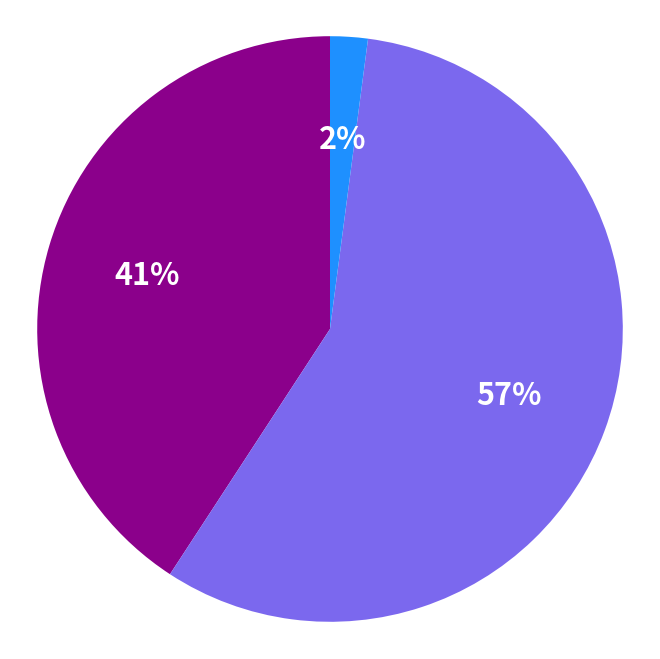

Is there any slice that represents more than half of the pie?

Yes